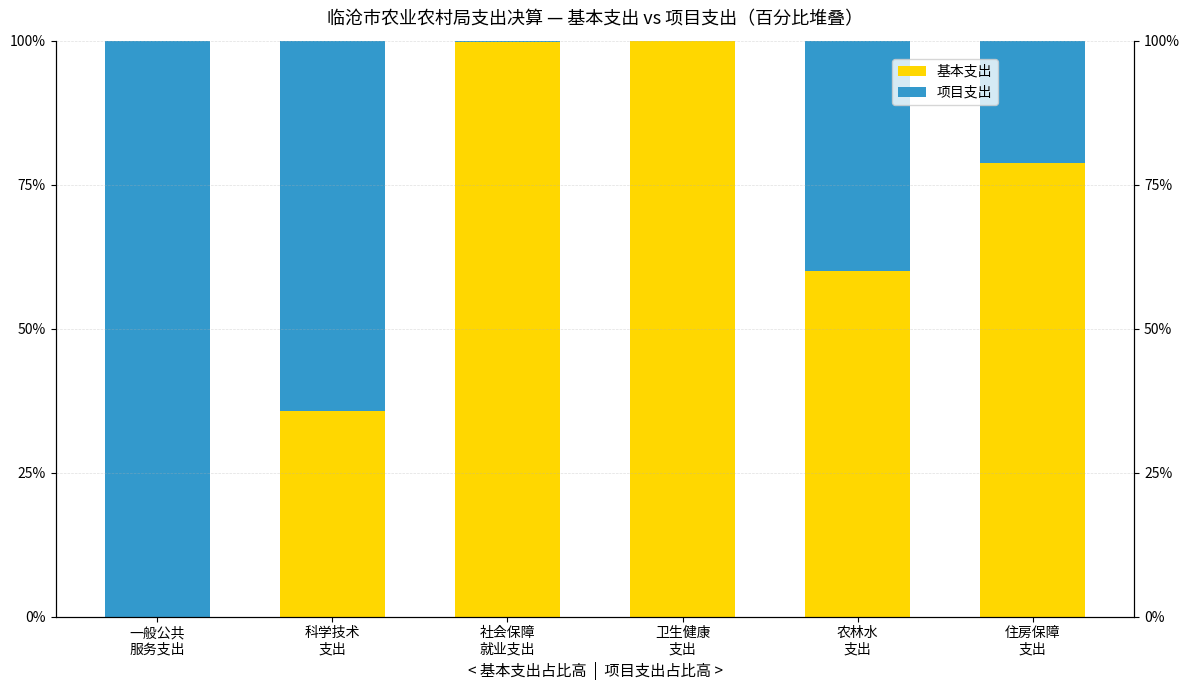

Is it true that 项目支出 equals 1.3 at 一般公共
服务支出?

False